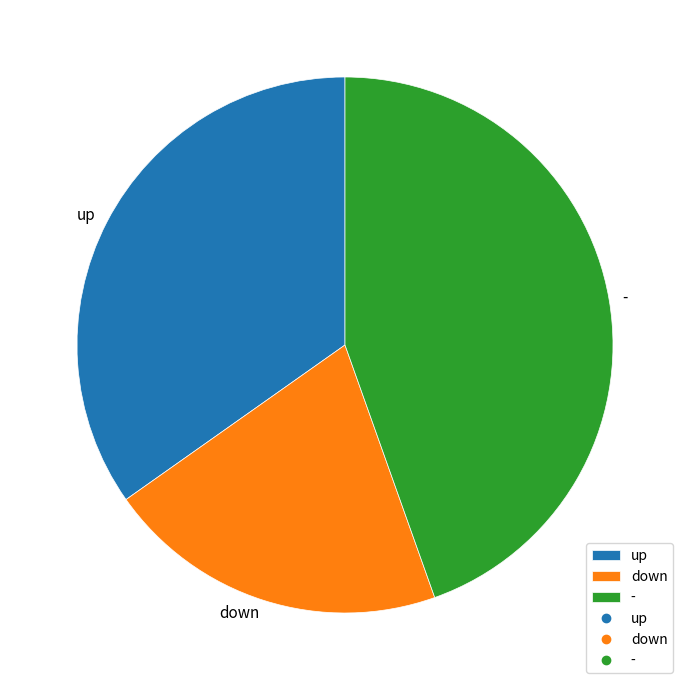

Which category has the smallest portion of the pie?

down